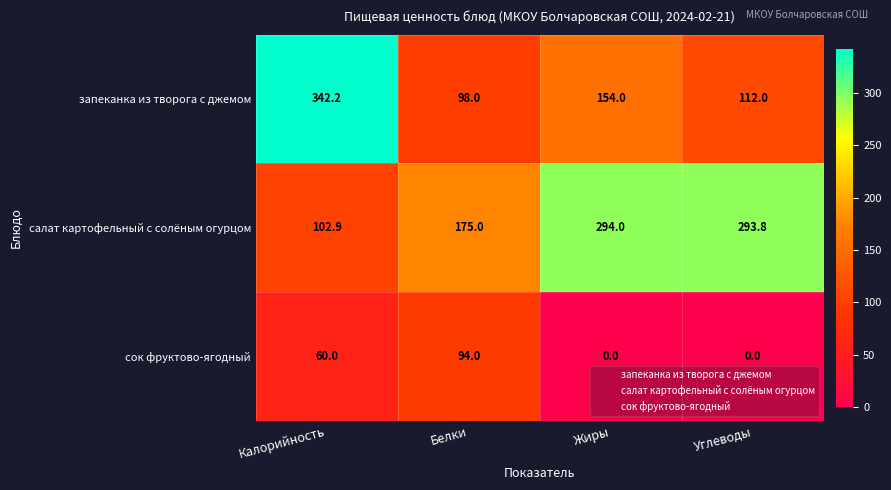

What is the highest value of the запеканка из творога с джемом series?

342.2